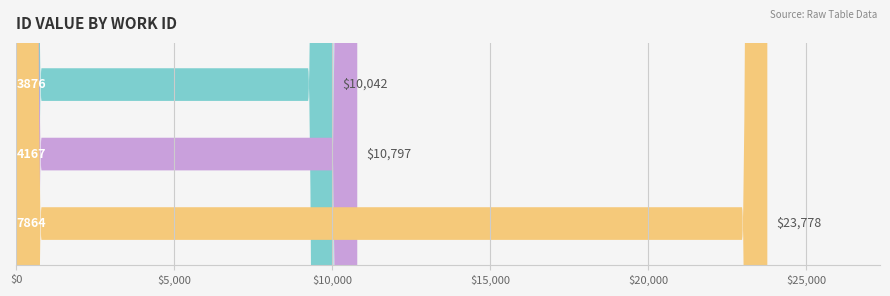

Rank the categories by value from highest to lowest.

7864, 4167, 3876